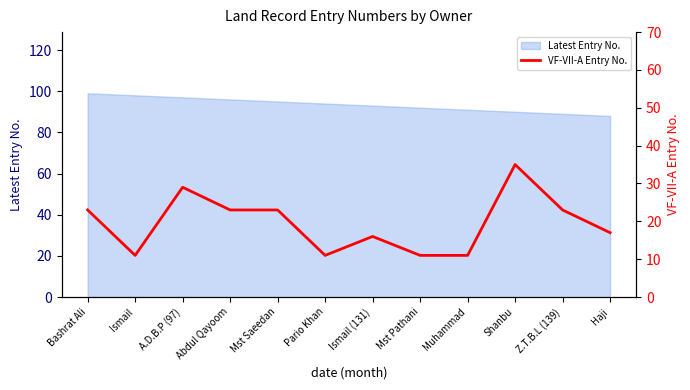

Is it true that the value at Z.T.B.L (139) is 23?

True